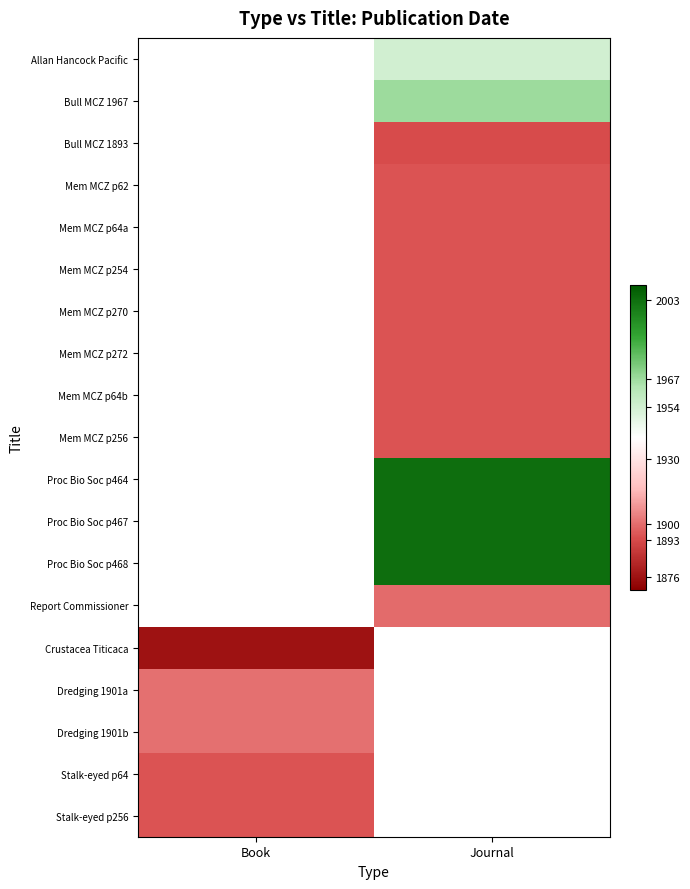

Count the number of data series in this chart.

19